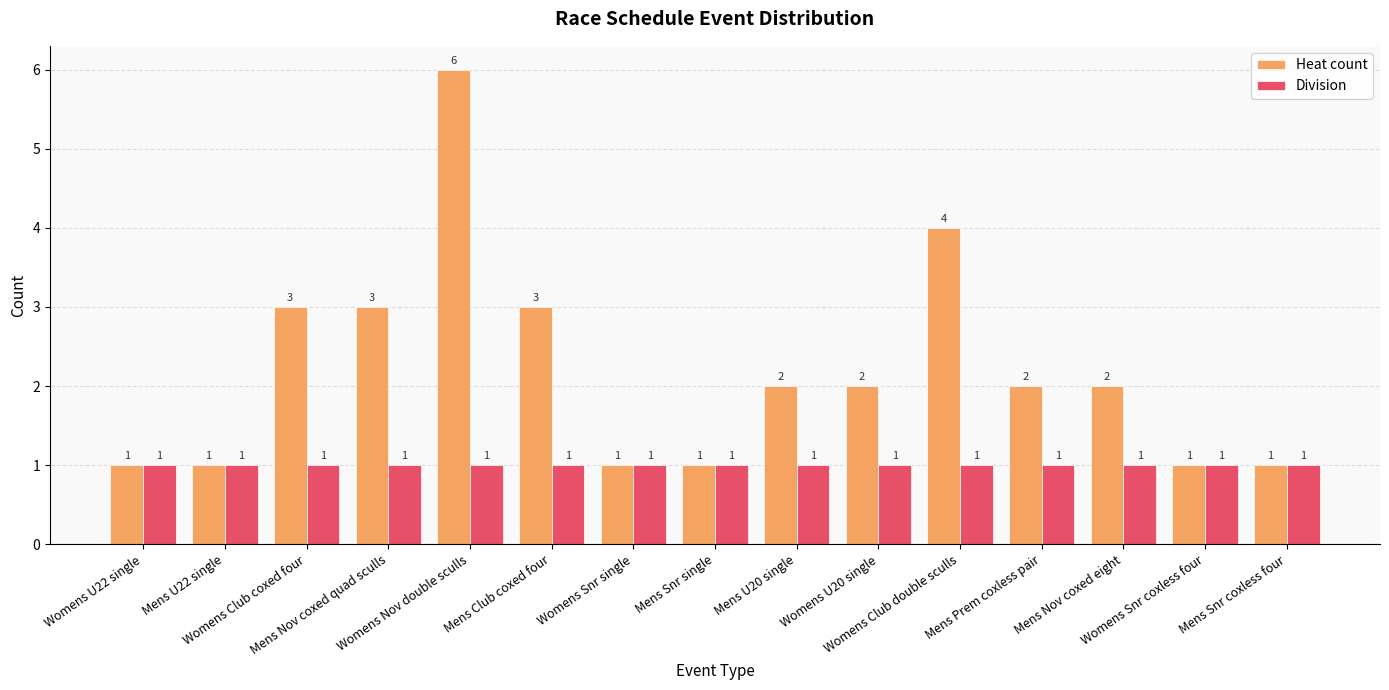

Which series has the largest total across all categories?

Heat count